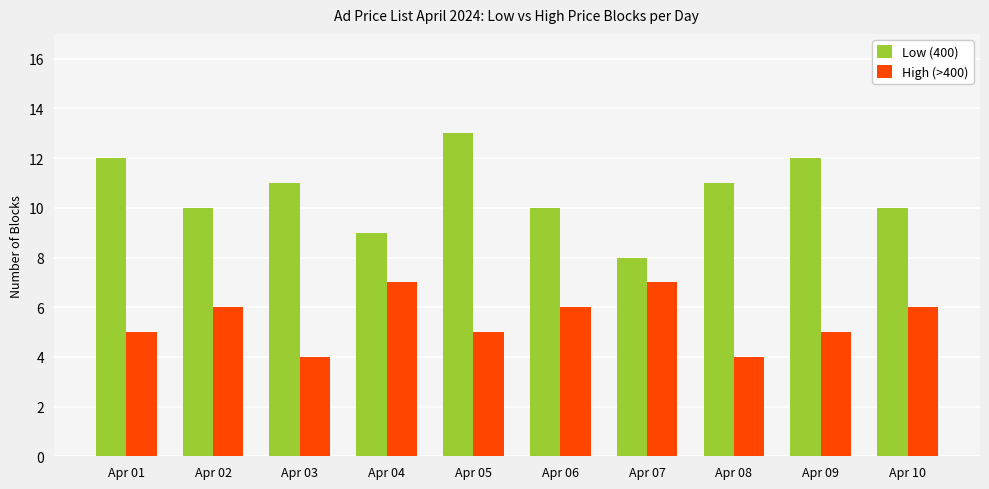

Rank the series at Apr 02 from highest to lowest value.

Low (400), High (>400)